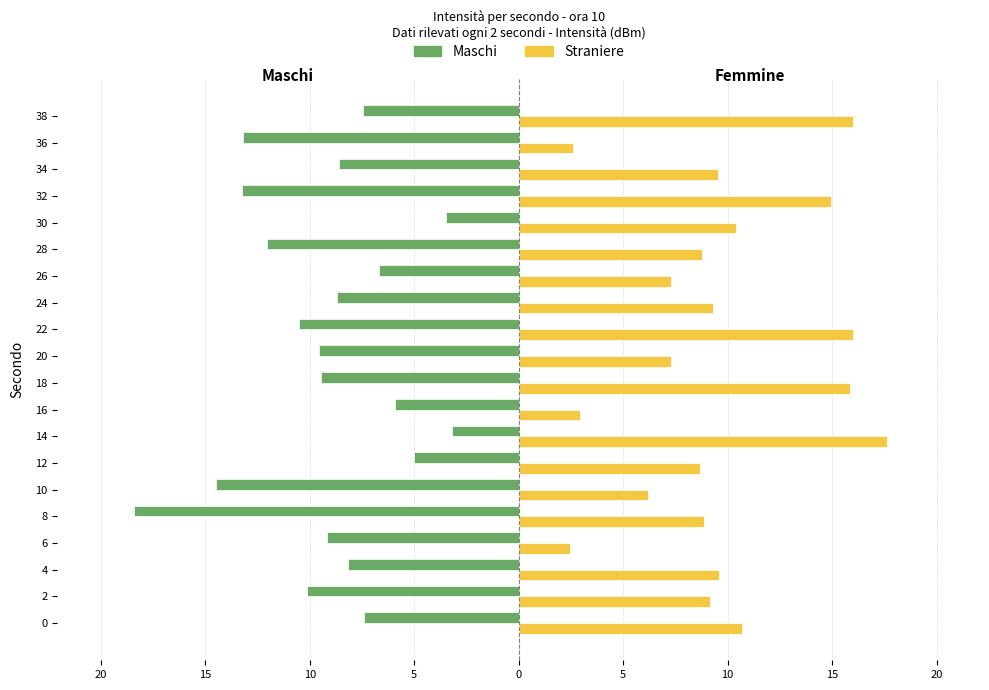

Reading left to right, extract all data points from this chart.

Maschi: -7.4	-10.1	-8.2	-9.2	-18.4	-14.5	-5.0	-3.2	-5.9	-9.5	-9.6	-10.5	-8.7	-6.7	-12.1	-3.5	-13.2	-8.6	-13.2	-7.4
Straniere: 10.7	9.2	9.6	2.5	8.9	6.2	8.7	17.6	3.0	15.9	7.3	16.0	9.3	7.3	8.8	10.4	14.9	9.5	2.6	16.0